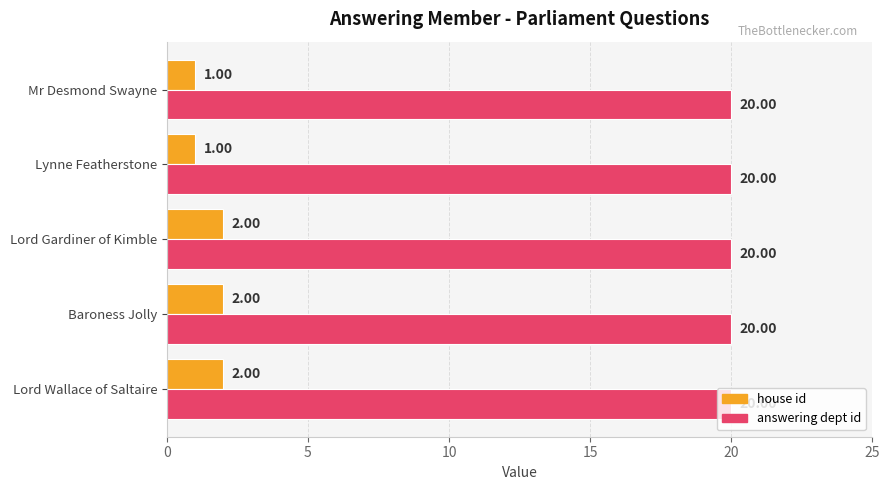

List the series in order of their overall mean, lowest first.

house id, answering dept id